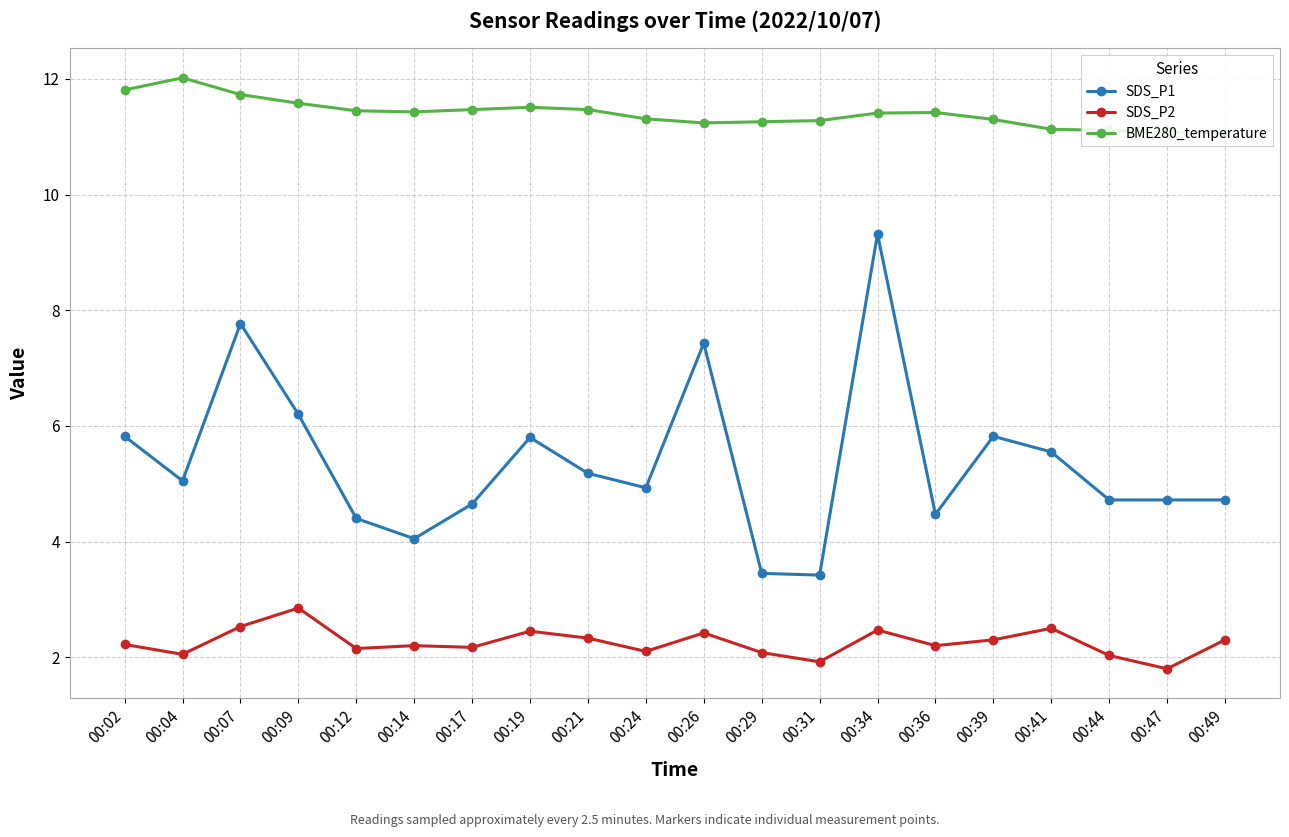

What is the sum of the BME280_temperature values at 00:29 and 00:09?

22.8